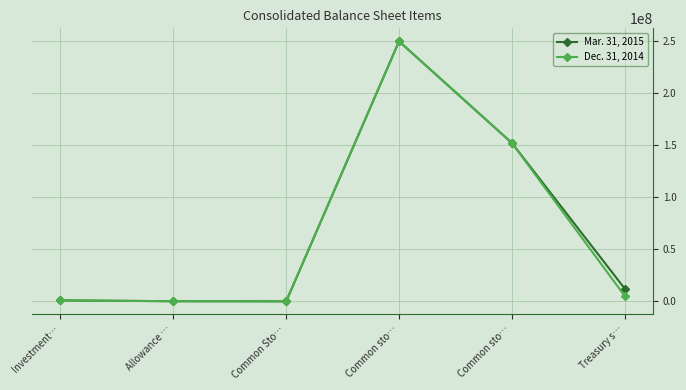

List the series in order of their overall mean, lowest first.

Dec. 31, 2014, Mar. 31, 2015